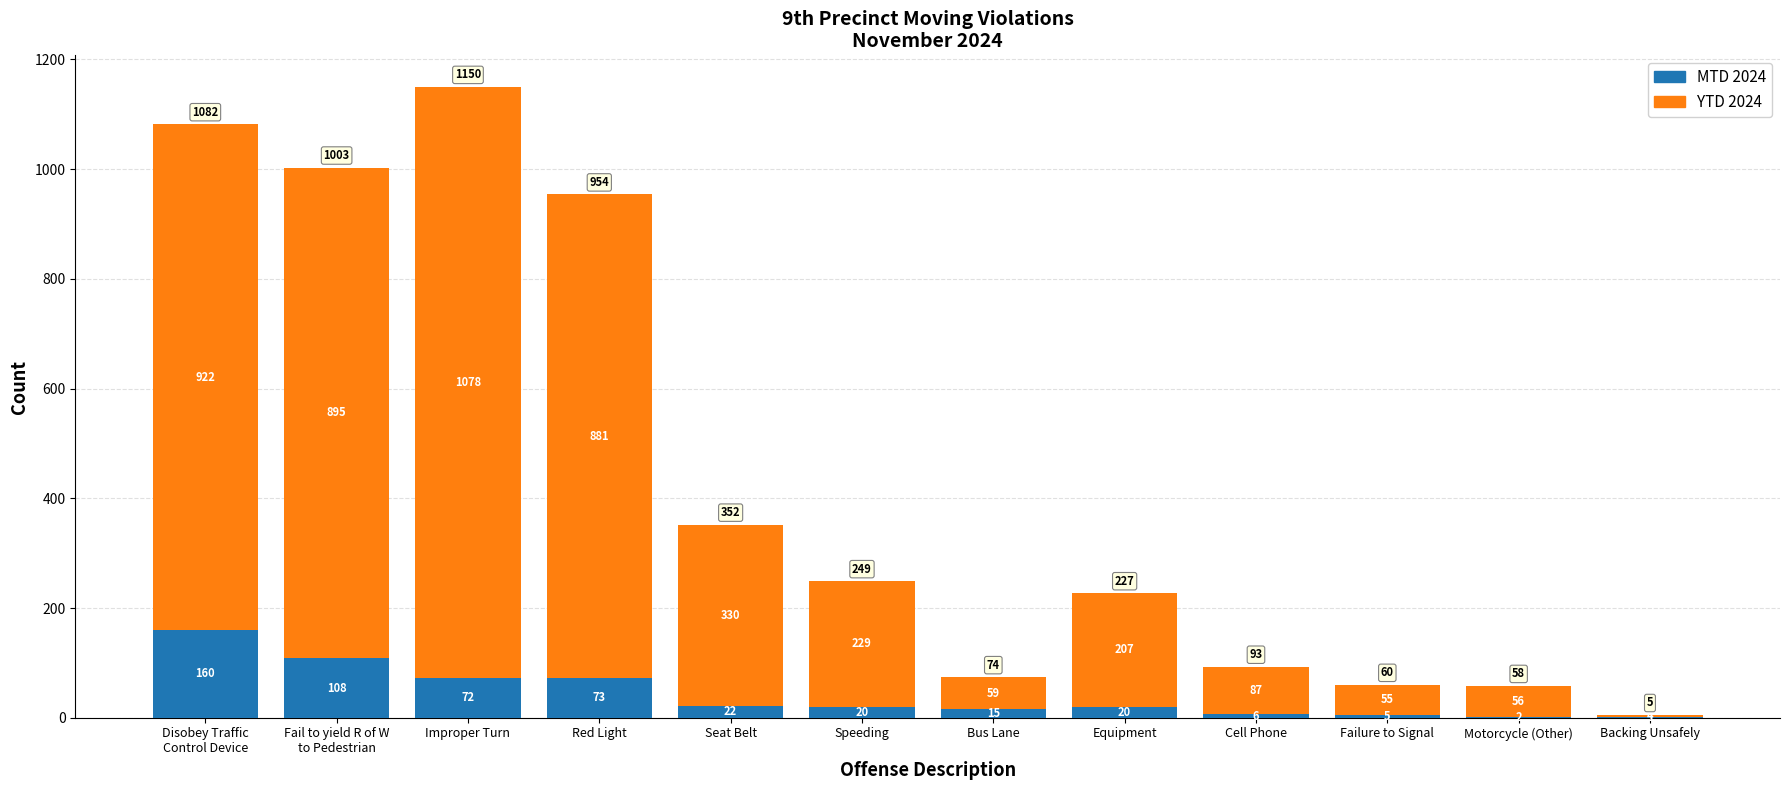

At which category is the sum across all series the highest?

Improper Turn